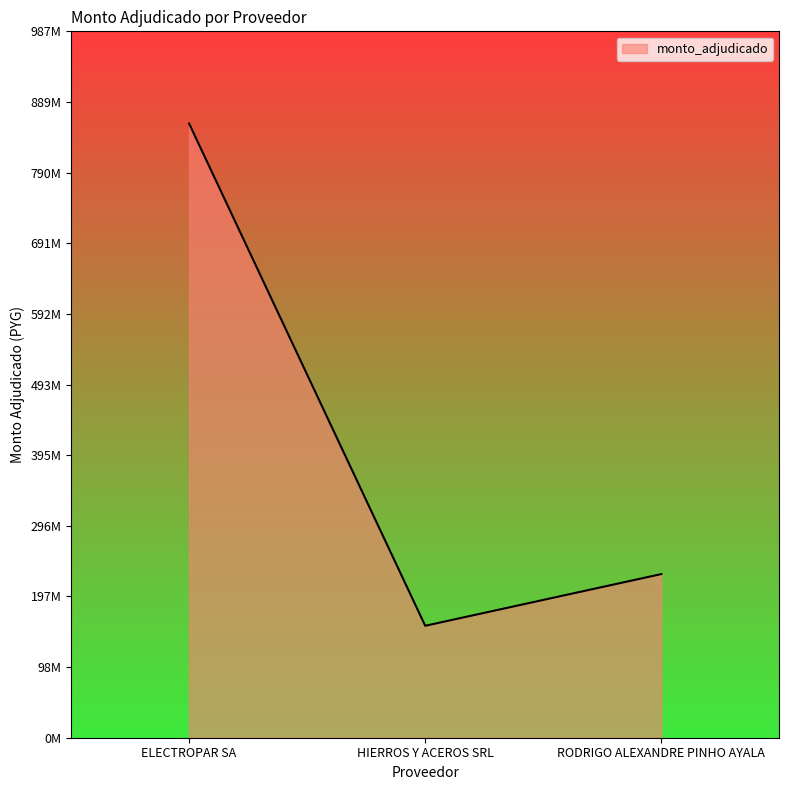

Does the chart display data point markers on the line(s)?

No